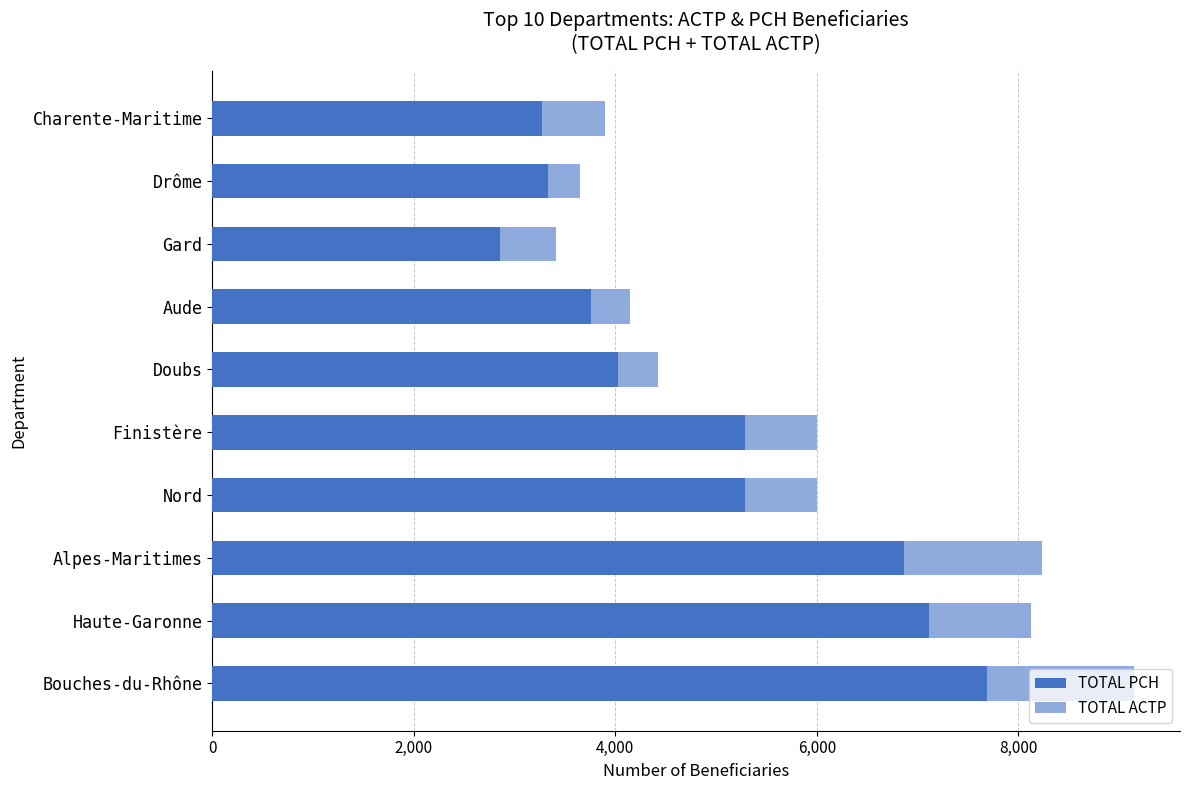

The TOTAL PCH series shows 5795 at Aude. True or false?

False